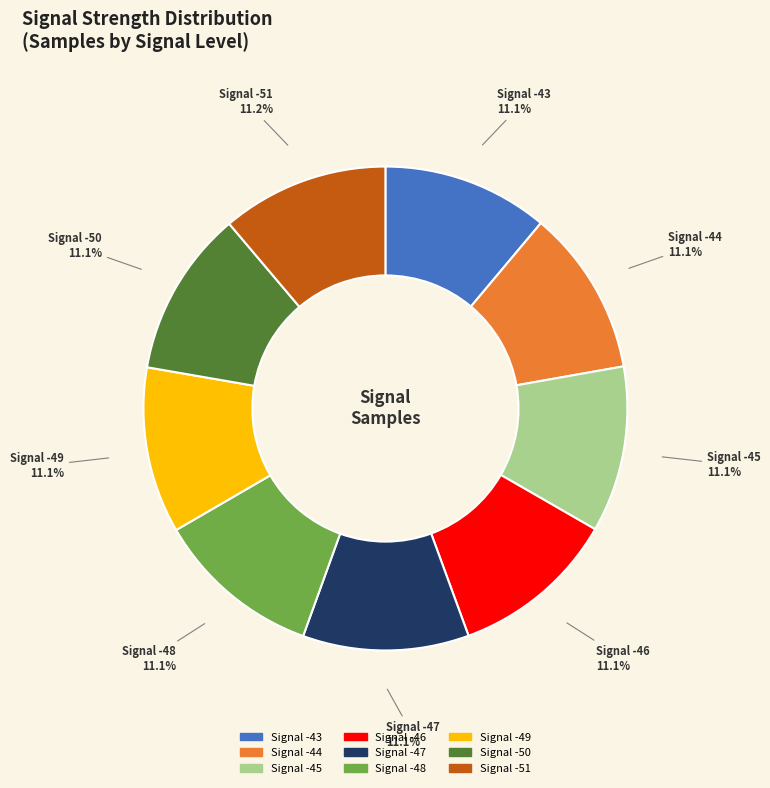

Is there a majority slice in this chart?

No